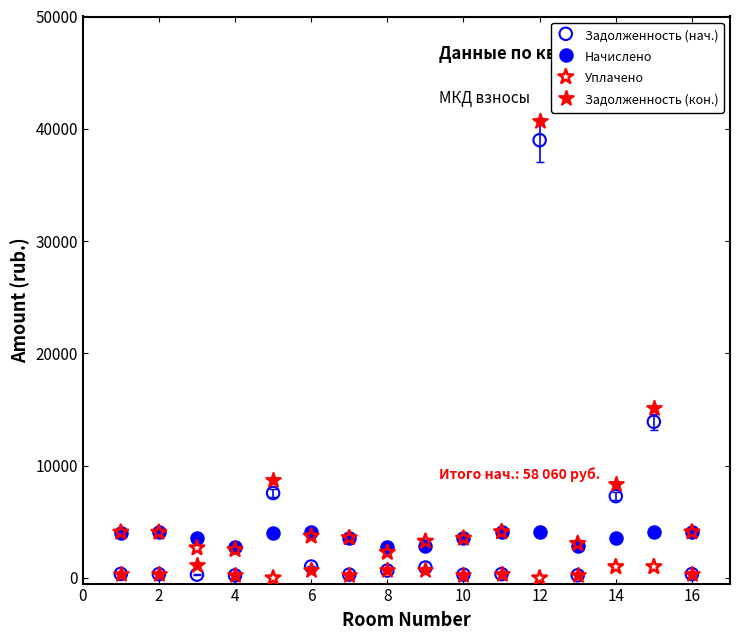

What are all the series names shown in the legend?

Задолженность (нач.), Начислено, Уплачено, Задолженность (кон.)